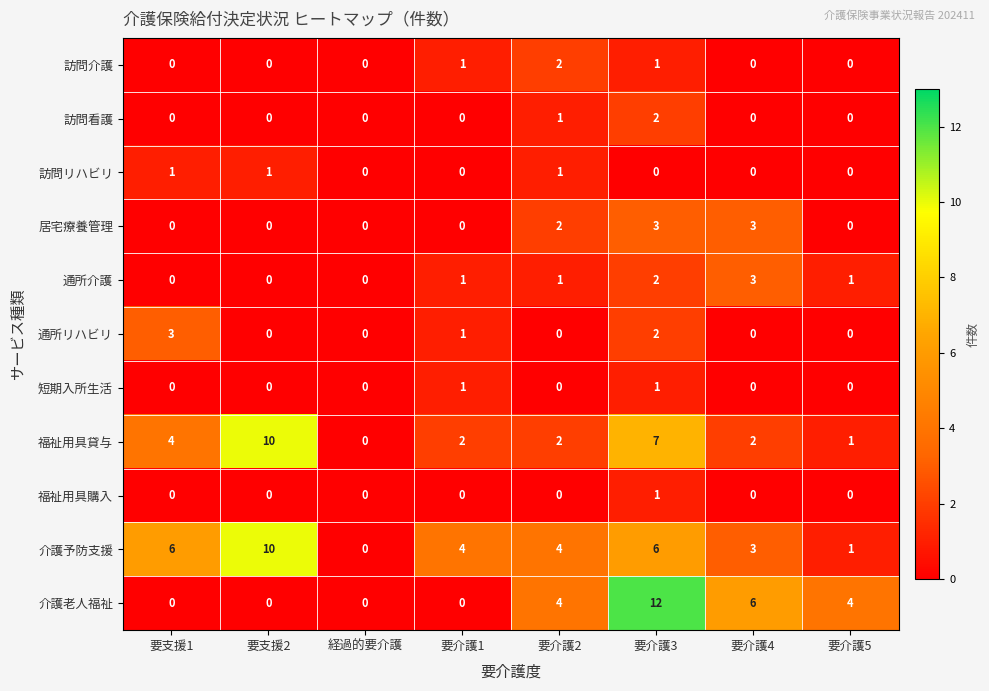

Is the value of 訪問看護 at 要介護3 greater than the value of 介護老人福祉 at 要介護3?

No